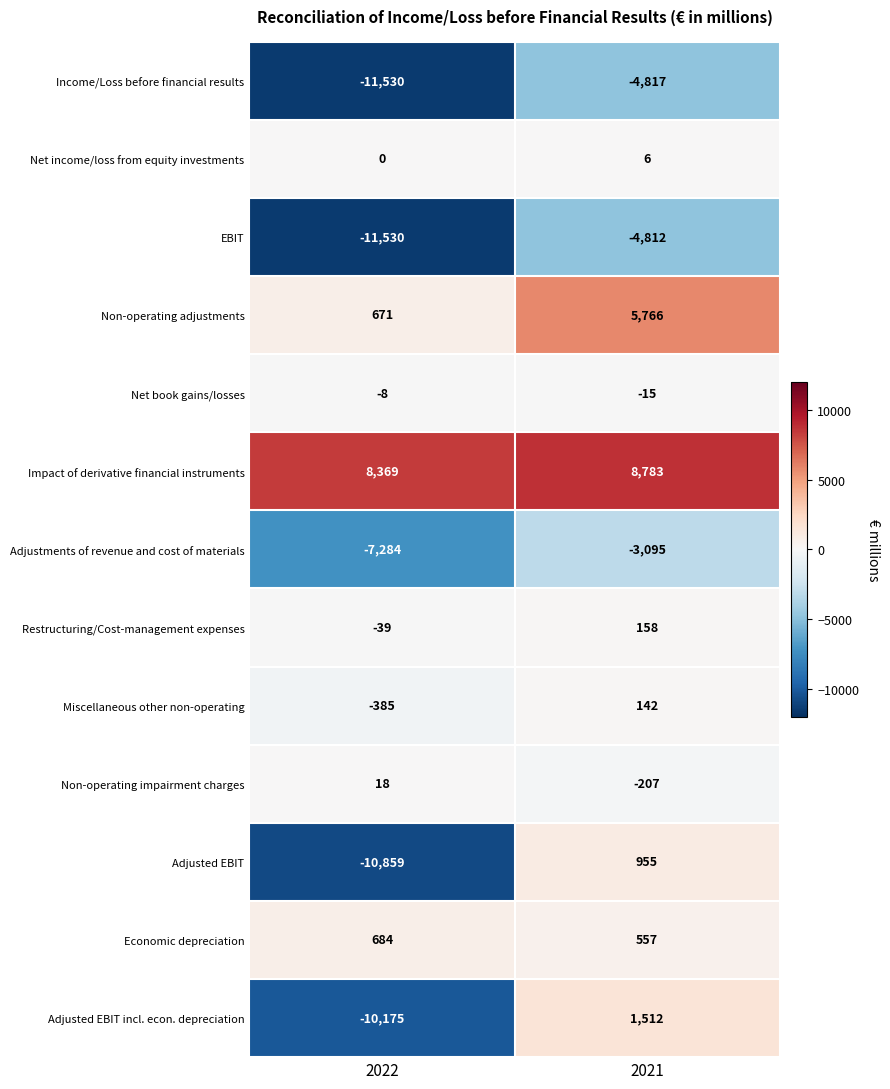

What is the total value across all series at 2022?

-42068